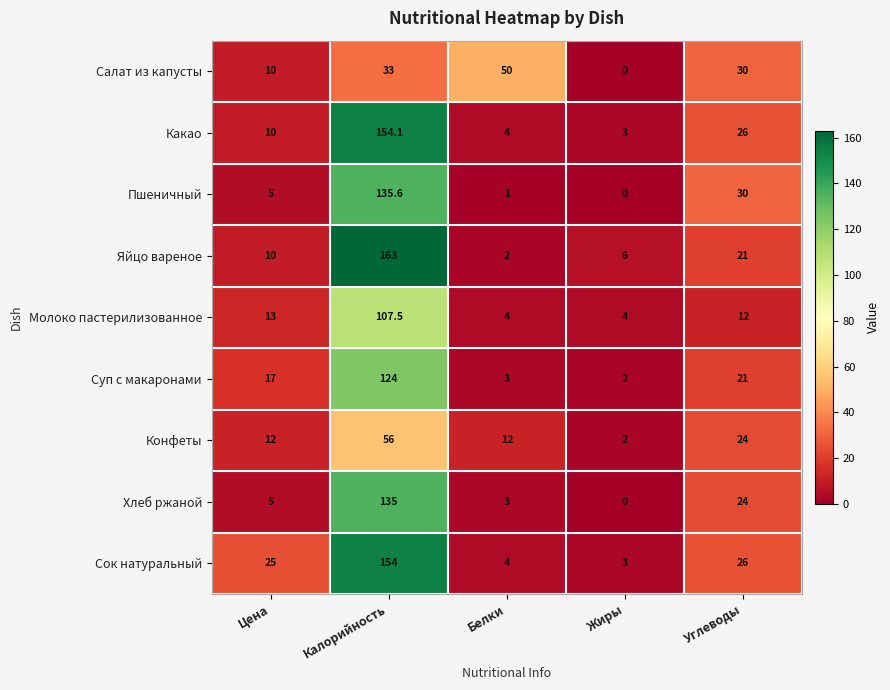

Which series has the largest range (max minus min)?

Яйцо вареное